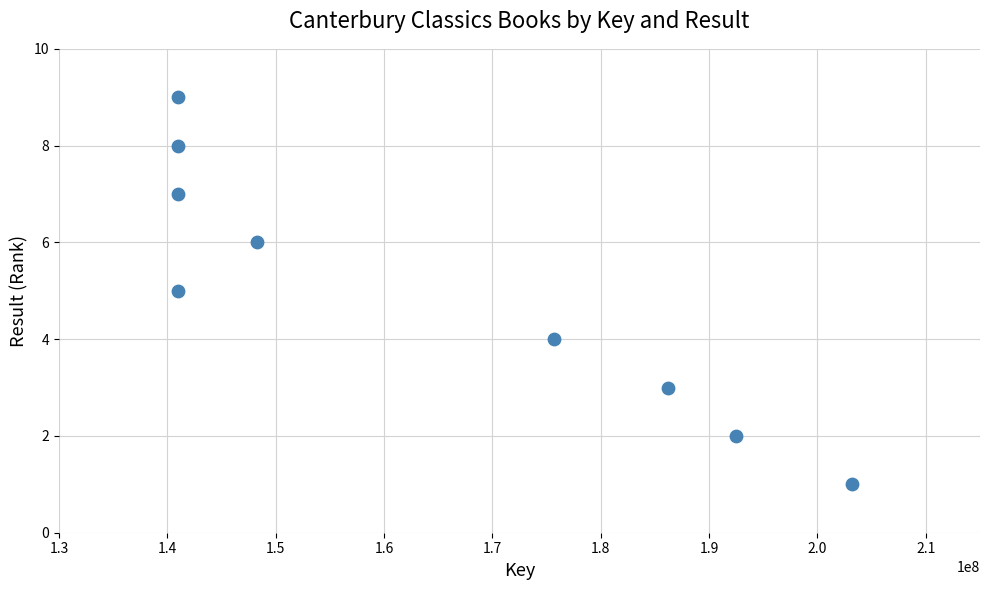

What is the range of Y values (max minus min)?

8